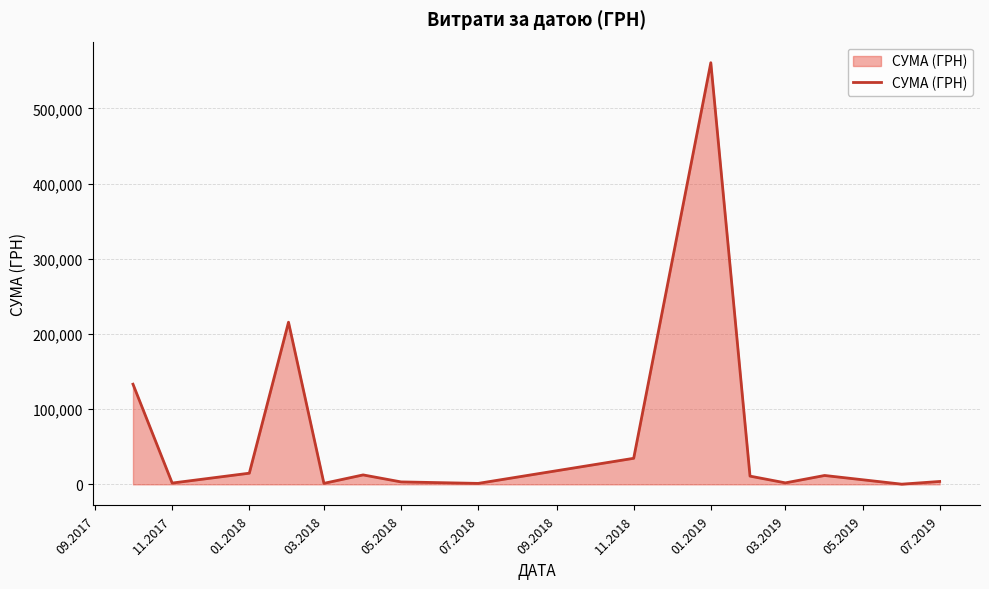

What is the greatest value displayed?

560809.7